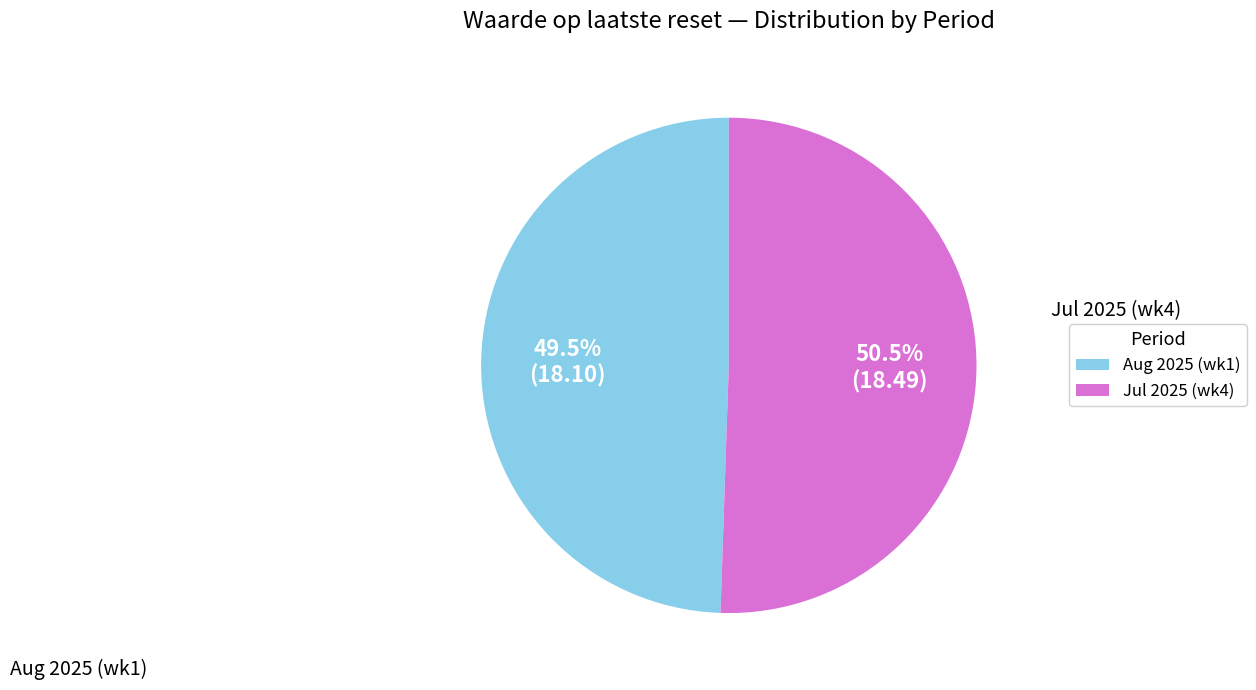

Is there any slice that represents more than half of the pie?

Yes